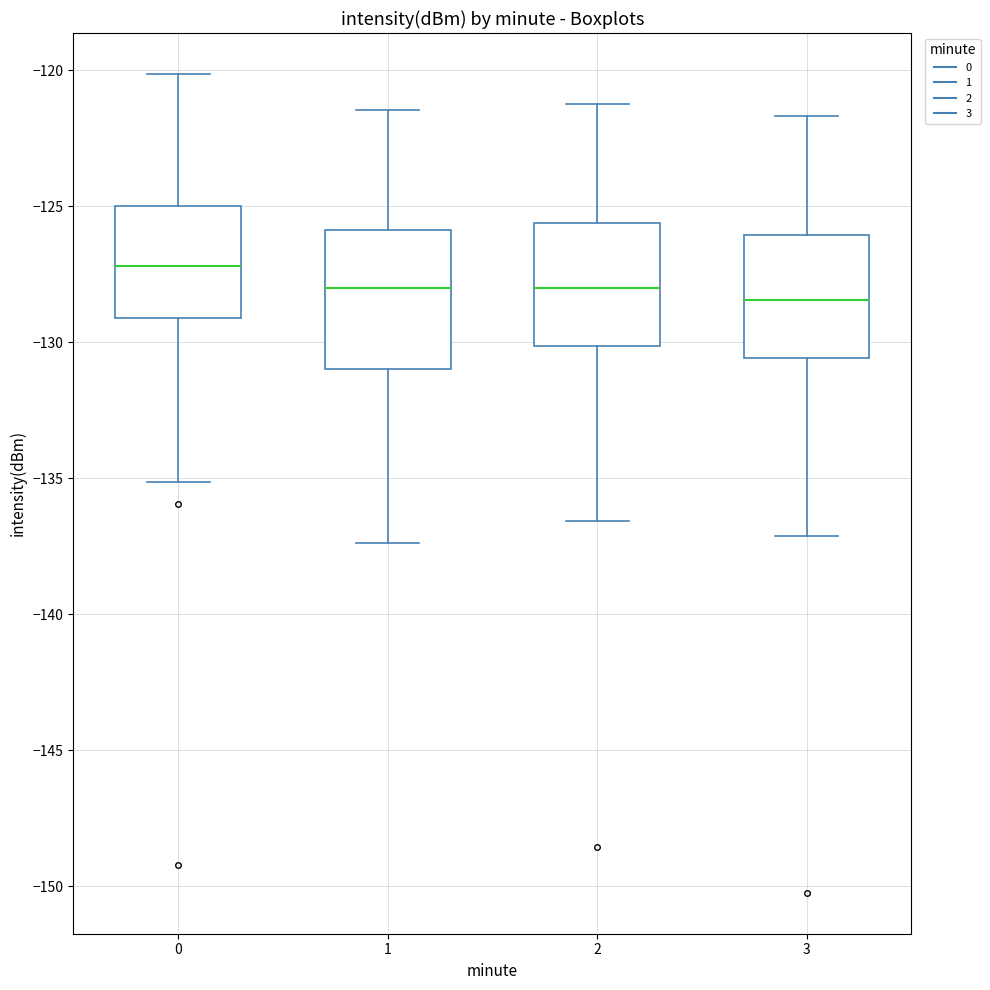

Reading left to right, transcribe this box plot: for each box, give where its median line is, the range the box spans, and where its two whiskers end, as read against the y-axis. The values are not printed on the chart, so give them approximately, as read against the axis.

0: median -127.0, box -129.0 to -125.0, whiskers -135.0 to -120.0
1: median -128.0, box -131.0 to -126.0, whiskers -137.5 to -121.5
2: median -128.0, box -130.0 to -125.5, whiskers -136.5 to -121.0
3: median -128.5, box -130.5 to -126.0, whiskers -137.0 to -121.5